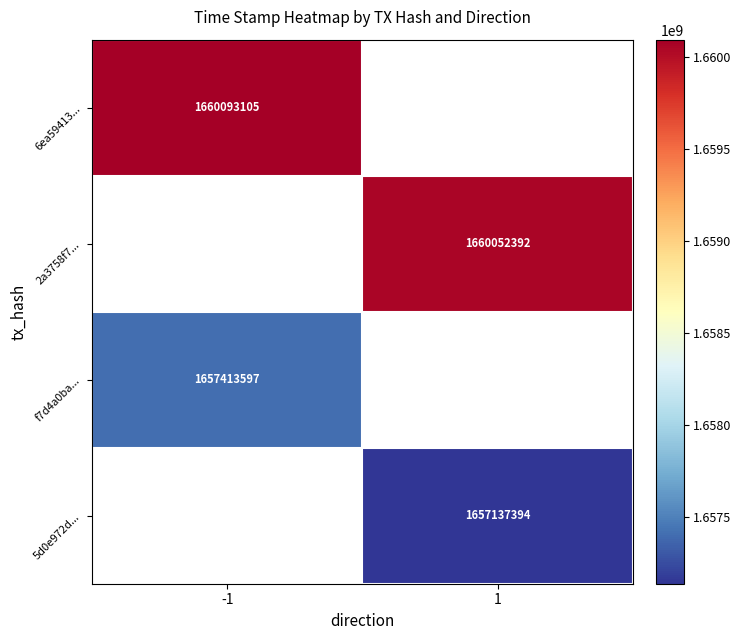

Is it true that 6ea59413... equals 1660093105 at -1?

True